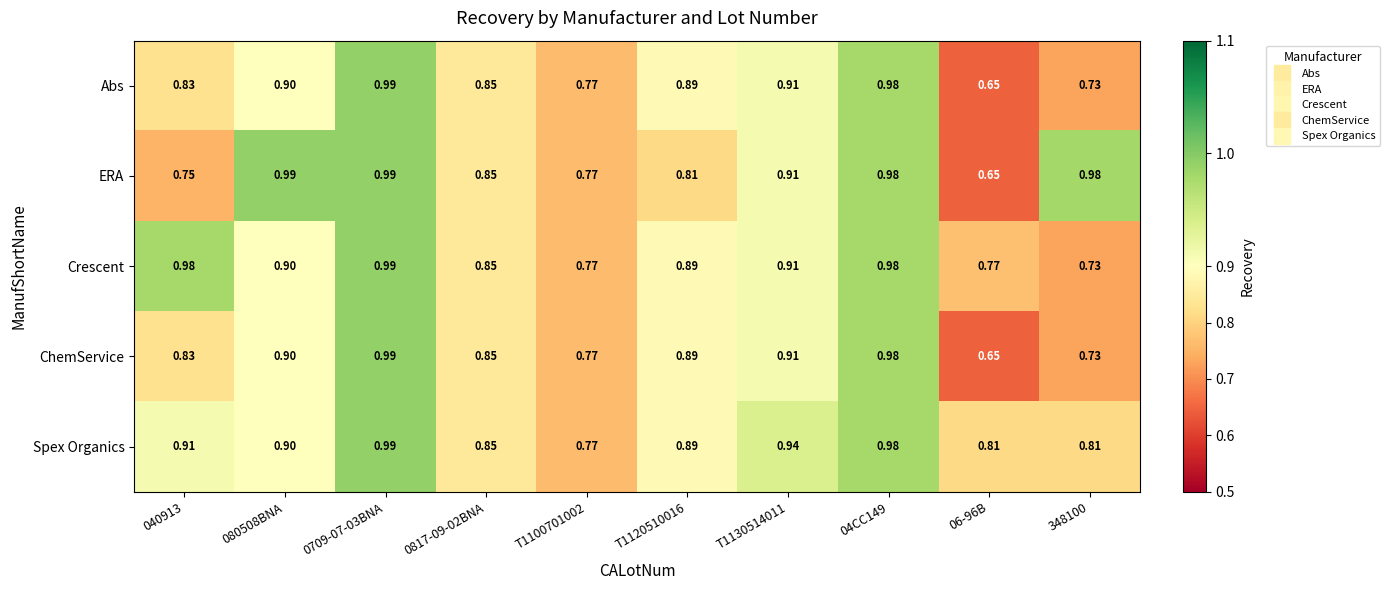

Is the value of Spex Organics at T1100701002 greater than the value of Crescent at T1120510016?

No